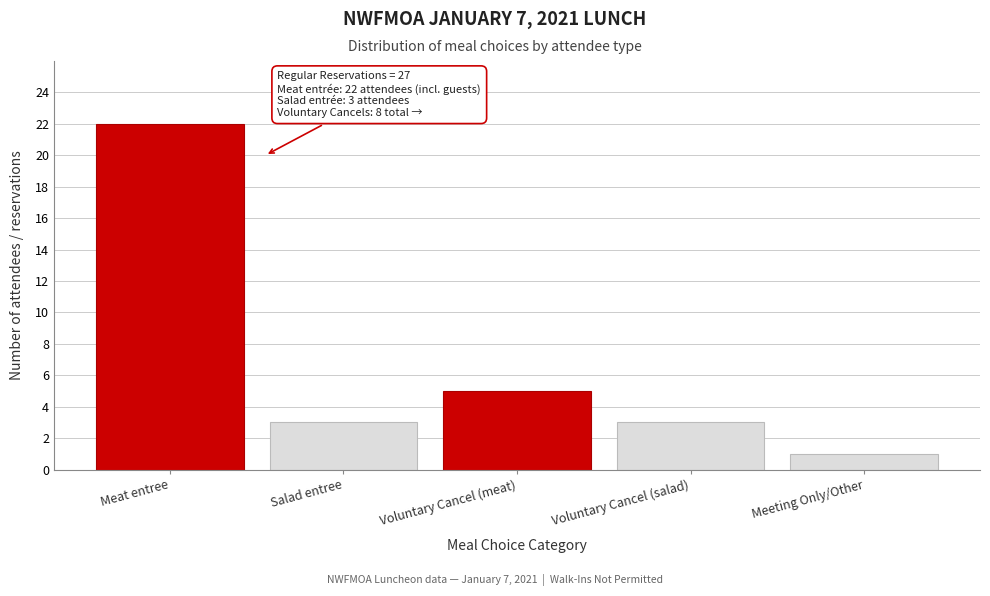

Reading left to right, list all the values displayed in this chart.

Meat entree=22	Salad entree=3	Voluntary Cancel (meat)=5	Voluntary Cancel (salad)=3	Meeting Only/Other=1